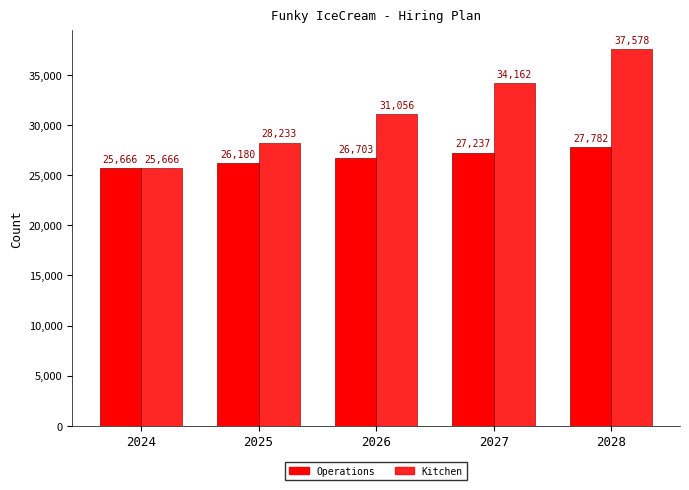

How many bars are there in each group?

2